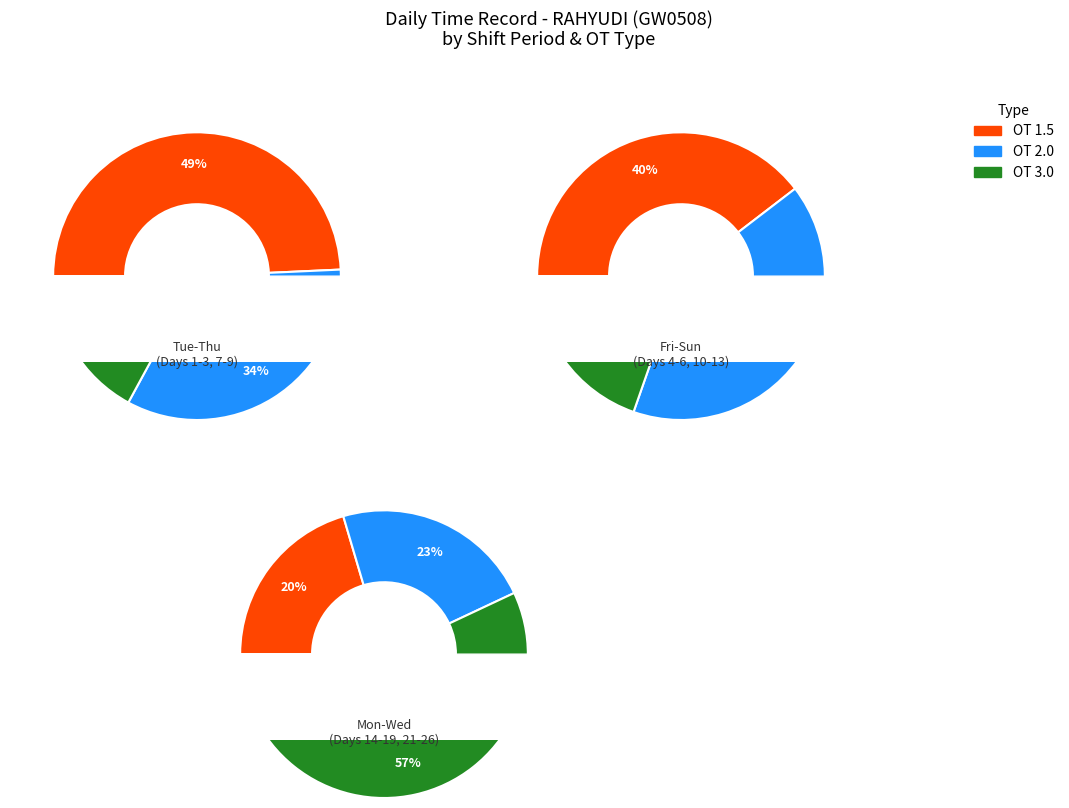

Does 9 account for over 50% of the chart?

No